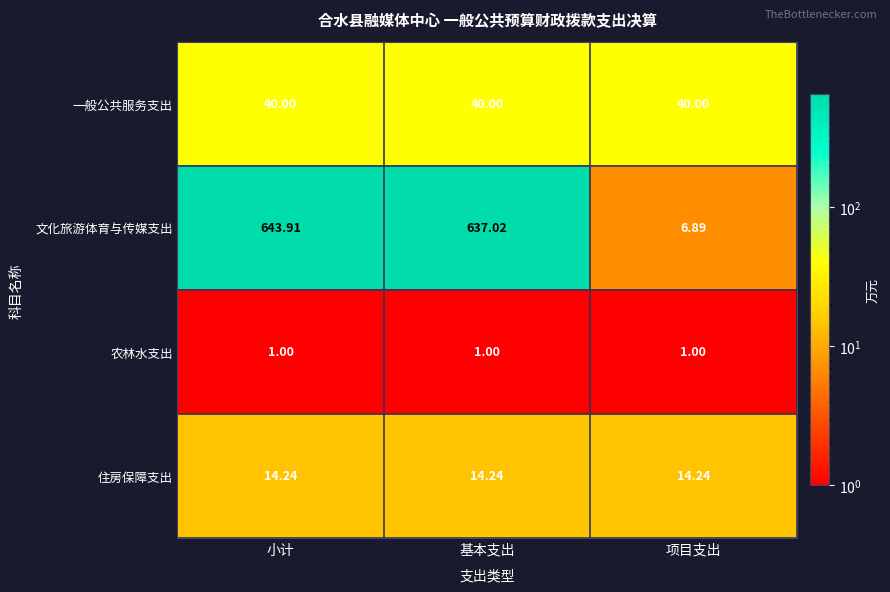

Which label corresponds to the largest value in the chart?

小计